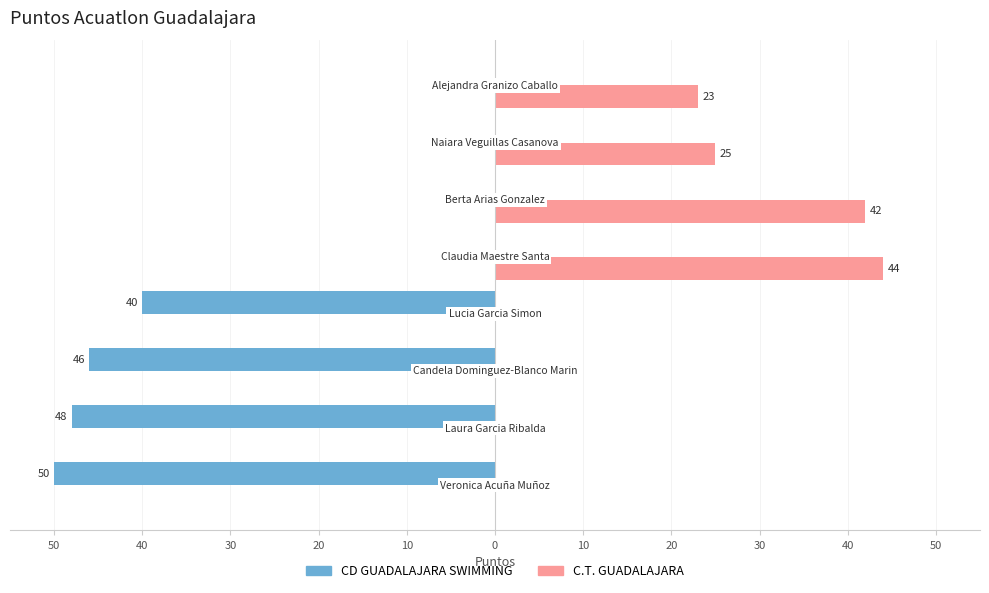

What are all the series names shown in the legend?

CD GUADALAJARA SWIMMING, C.T. GUADALAJARA